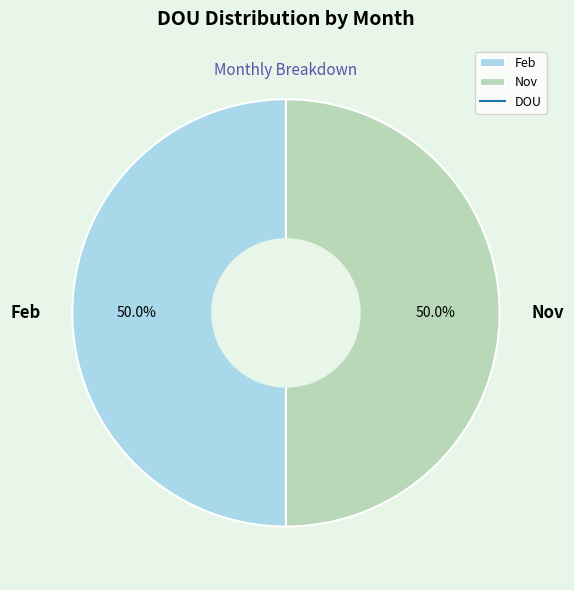

What is the total percentage of Nov and Feb?

100.0%